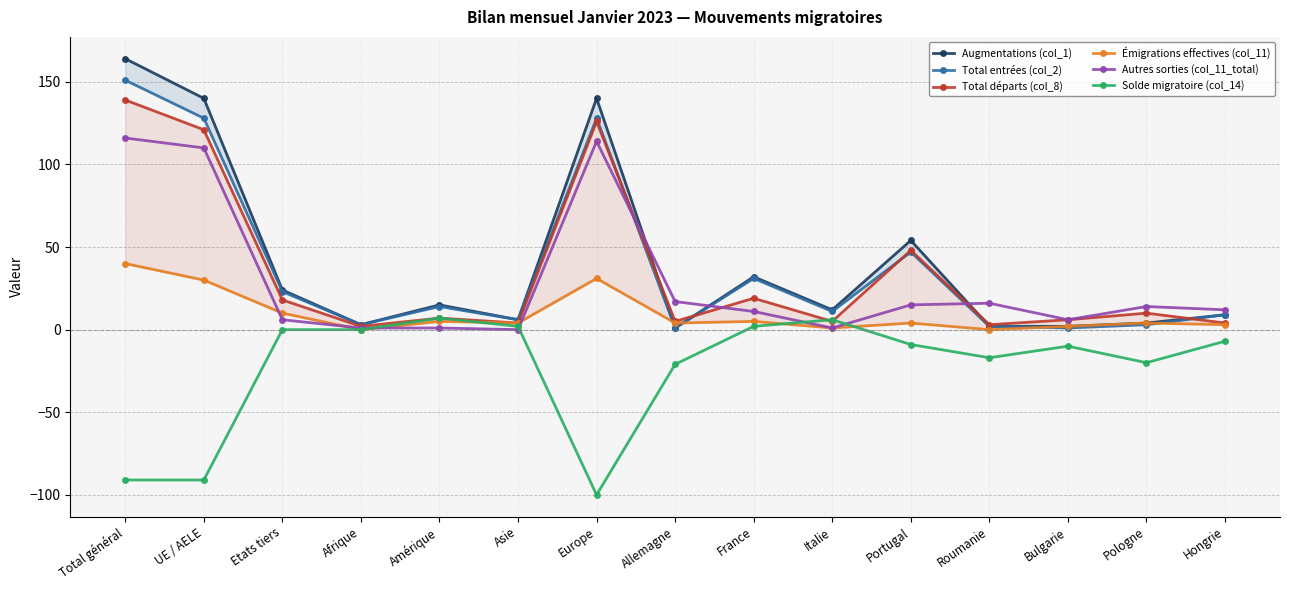

How many distinct data groups are displayed?

6